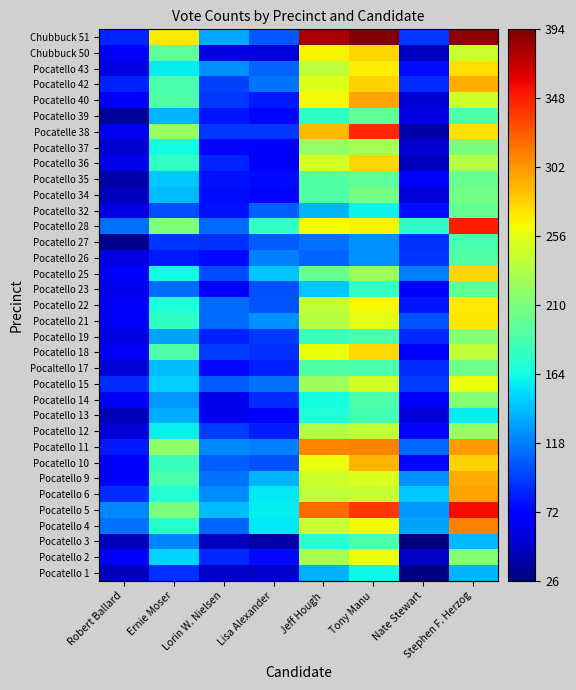

What is the minimum value shown in the chart?

26